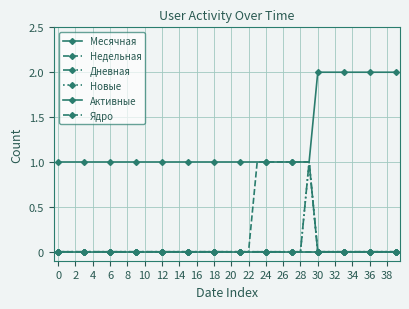

Does the chart have visible grid lines?

Yes